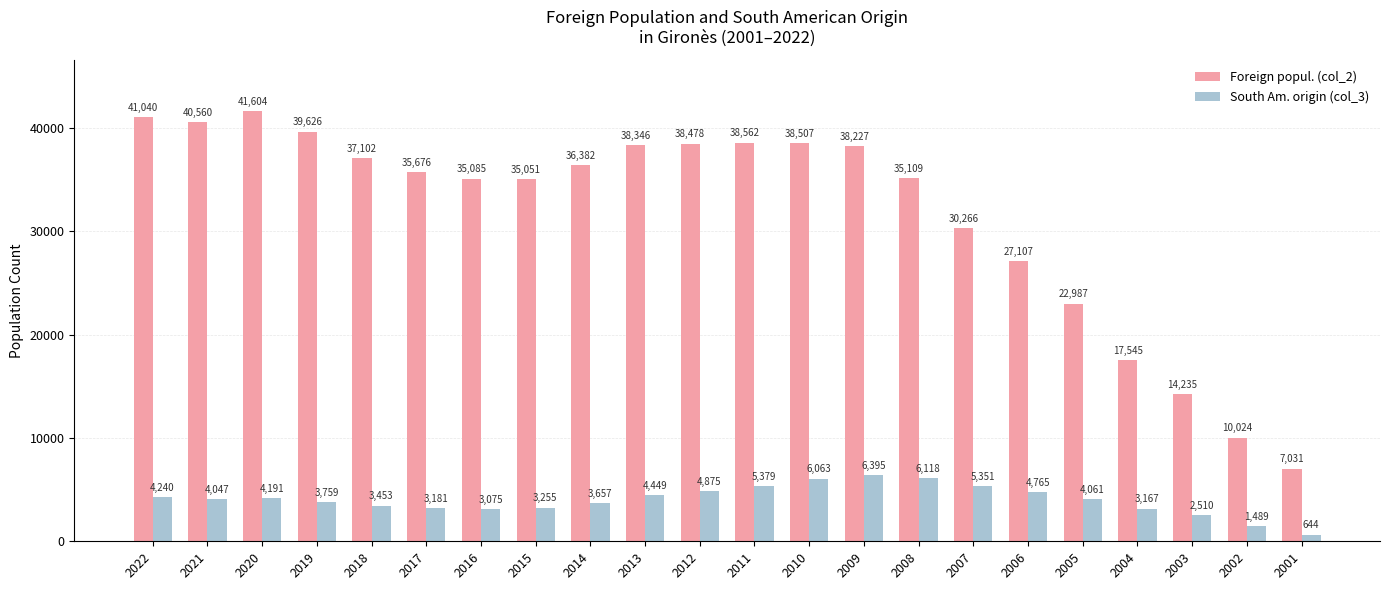

What is the difference between the highest and lowest values at 2005?

18926